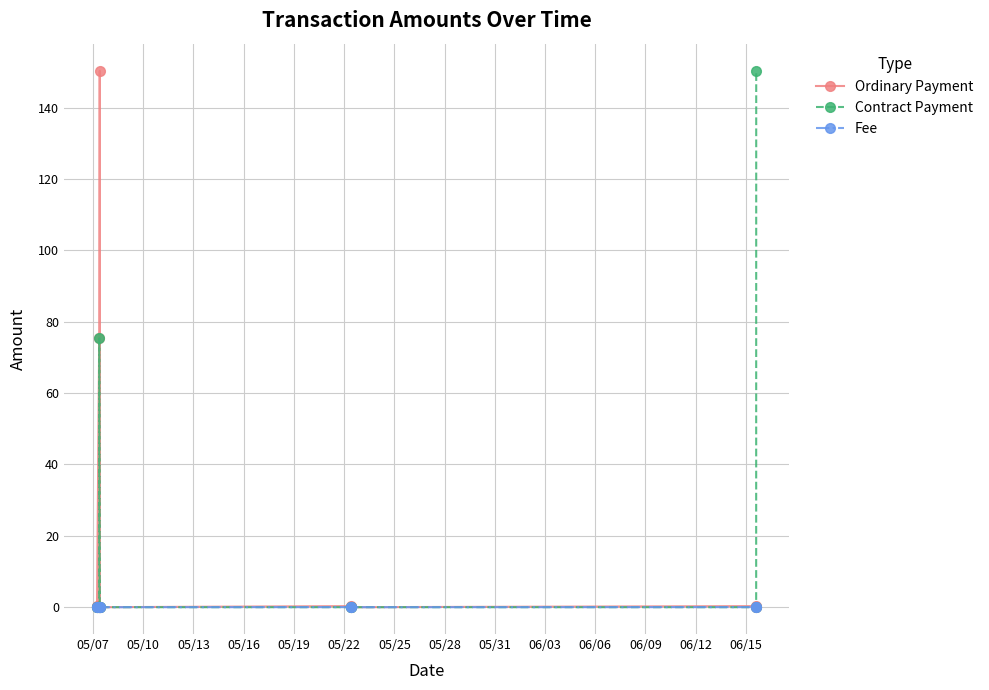

Count the number of categories in the chart.

10